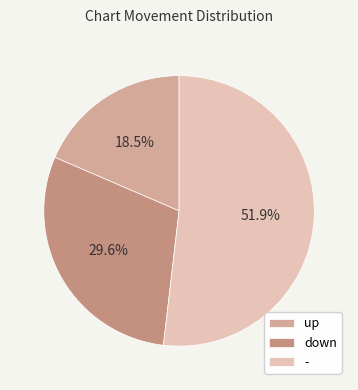

How many segments does this pie chart have?

3